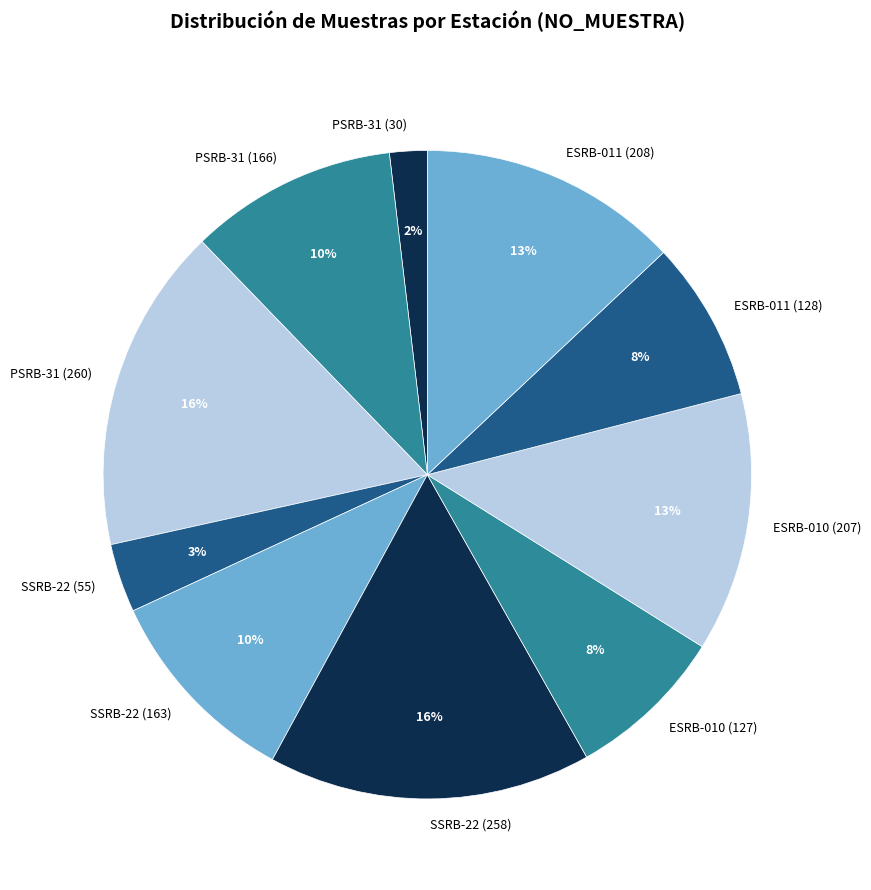

How many slices are in this pie chart?

10